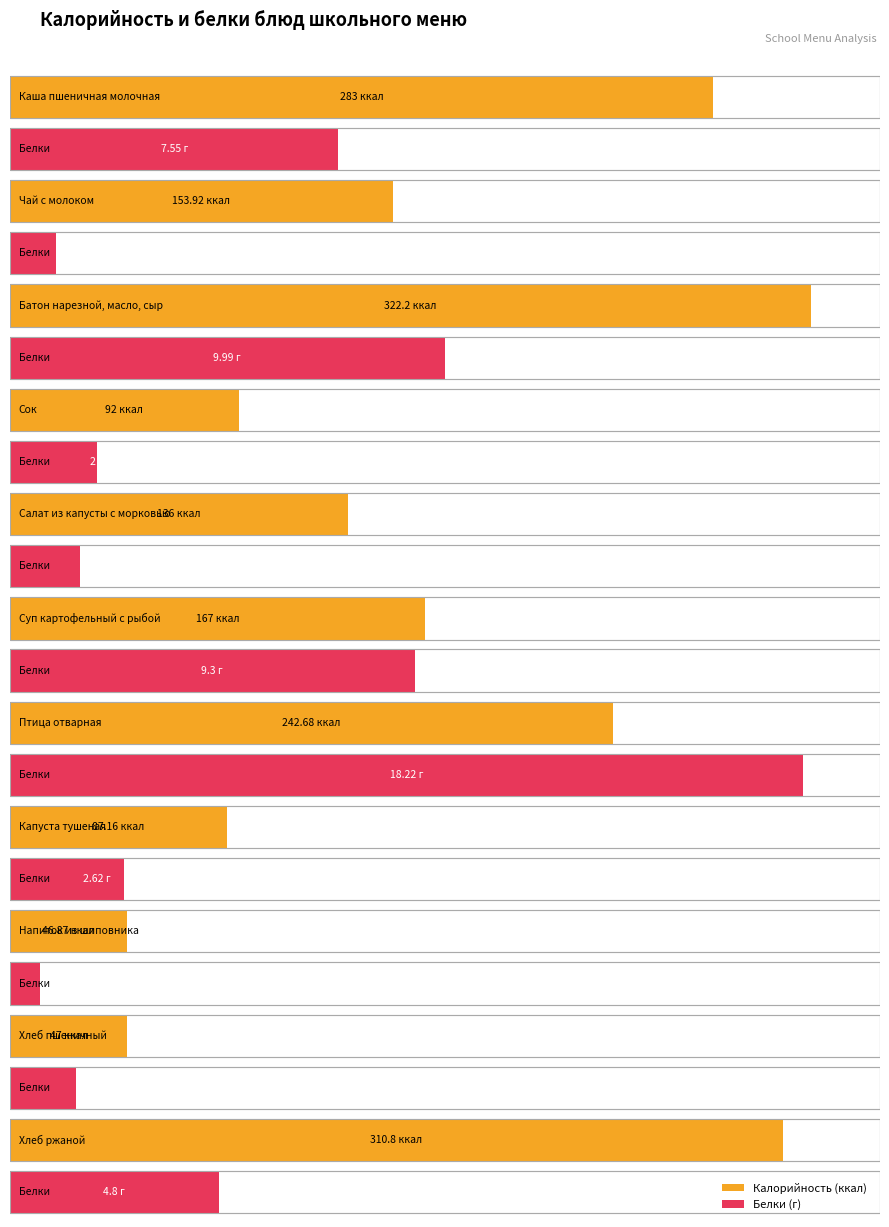

What is the total value across all series at Салат из капусты с морковью?

137.6